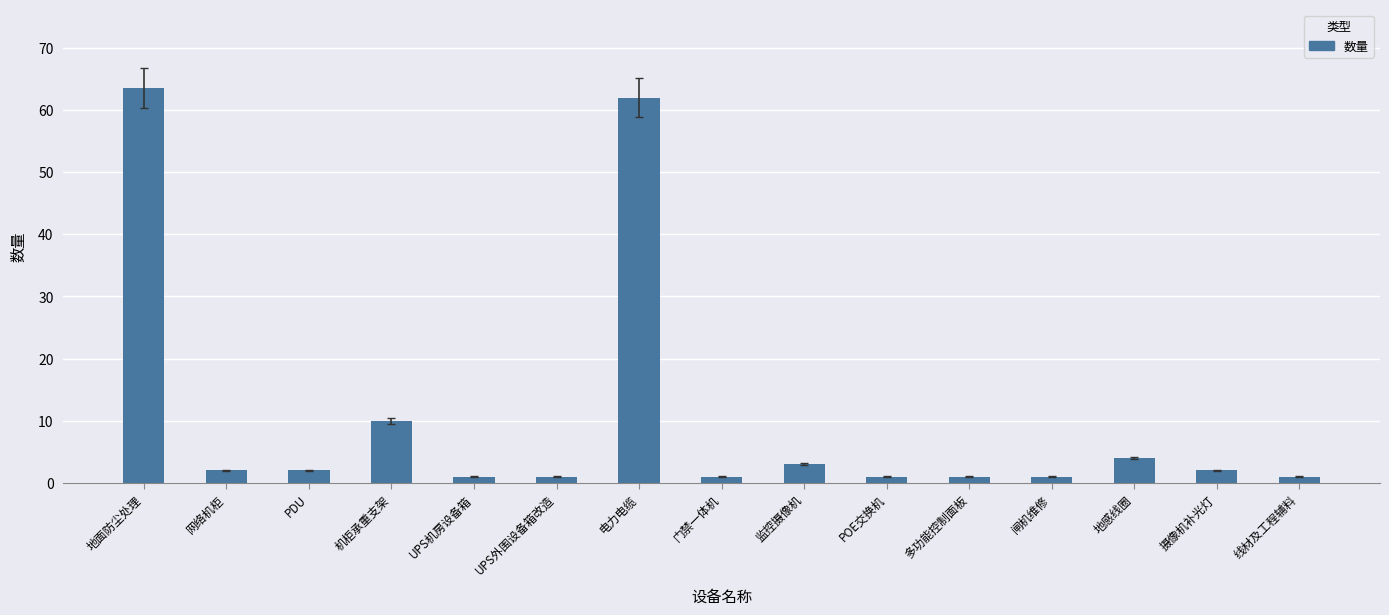

Count the number of data series in this chart.

1